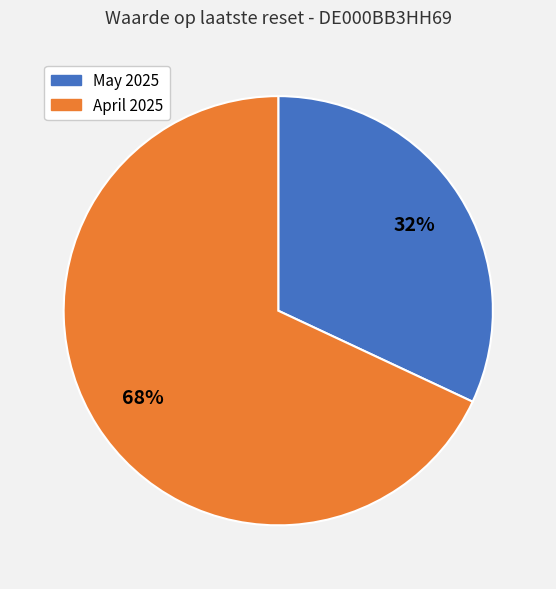

To the nearest percent, what is the average slice percentage?

50%